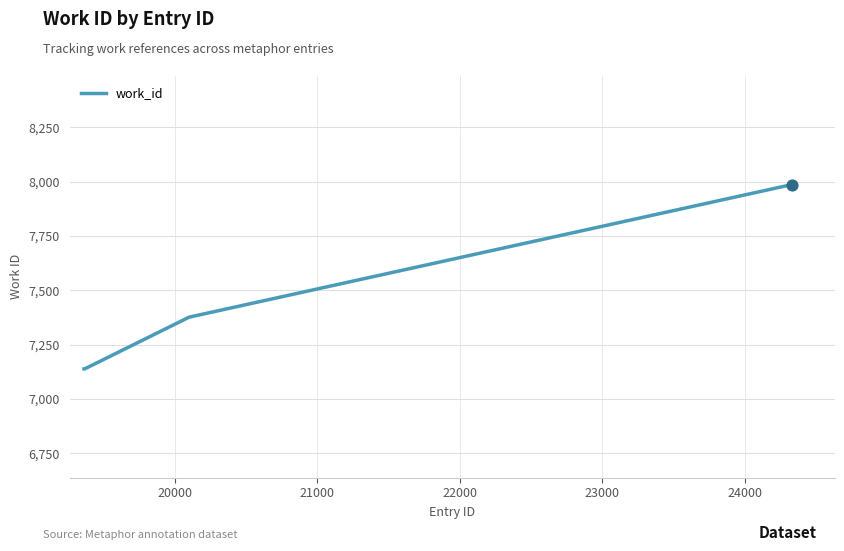

What is the difference between the maximum and minimum values?

849